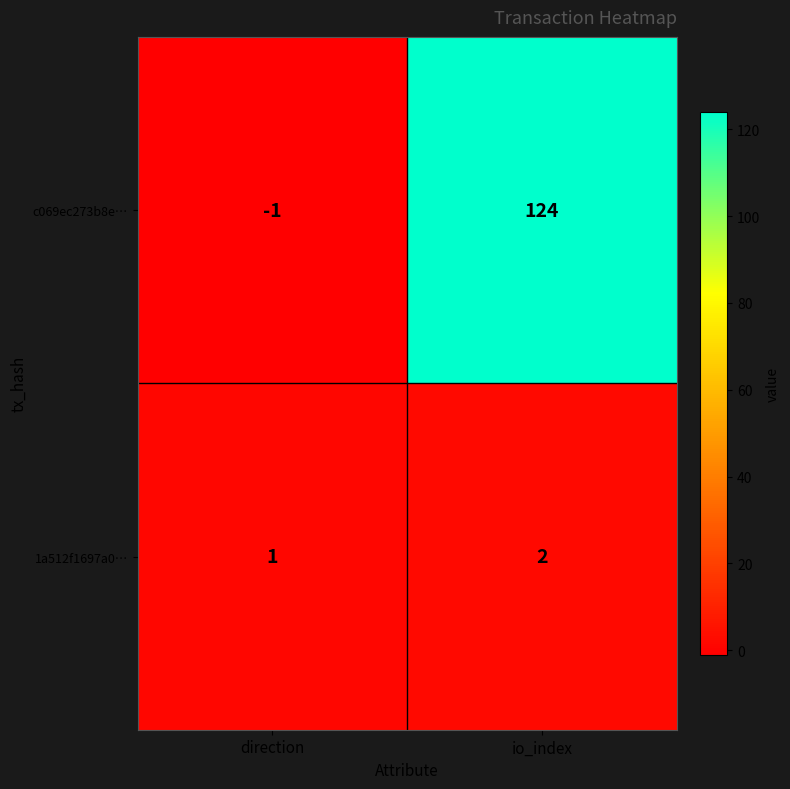

Which series has the widest spread of values?

c069ec273b8e…